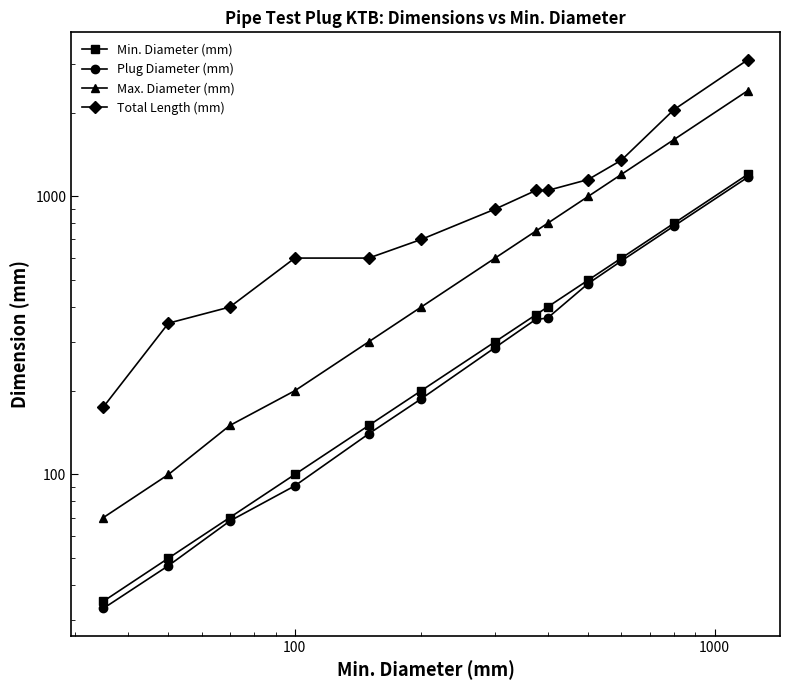

How many lines are shown in the chart?

4